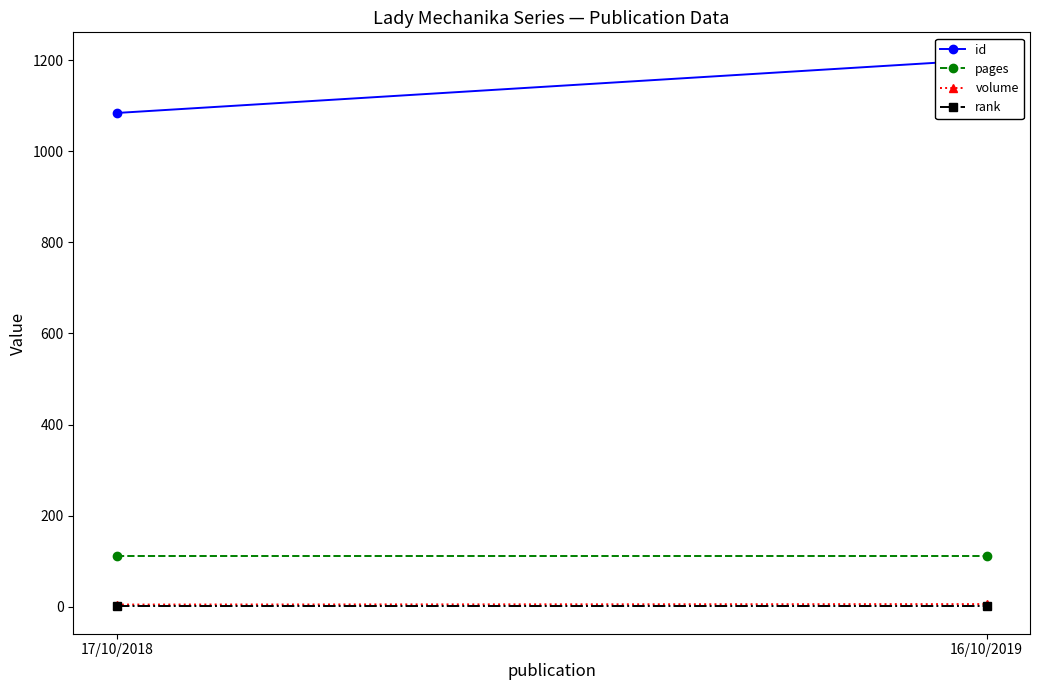

What are all the series names shown in the legend?

id, pages, volume, rank